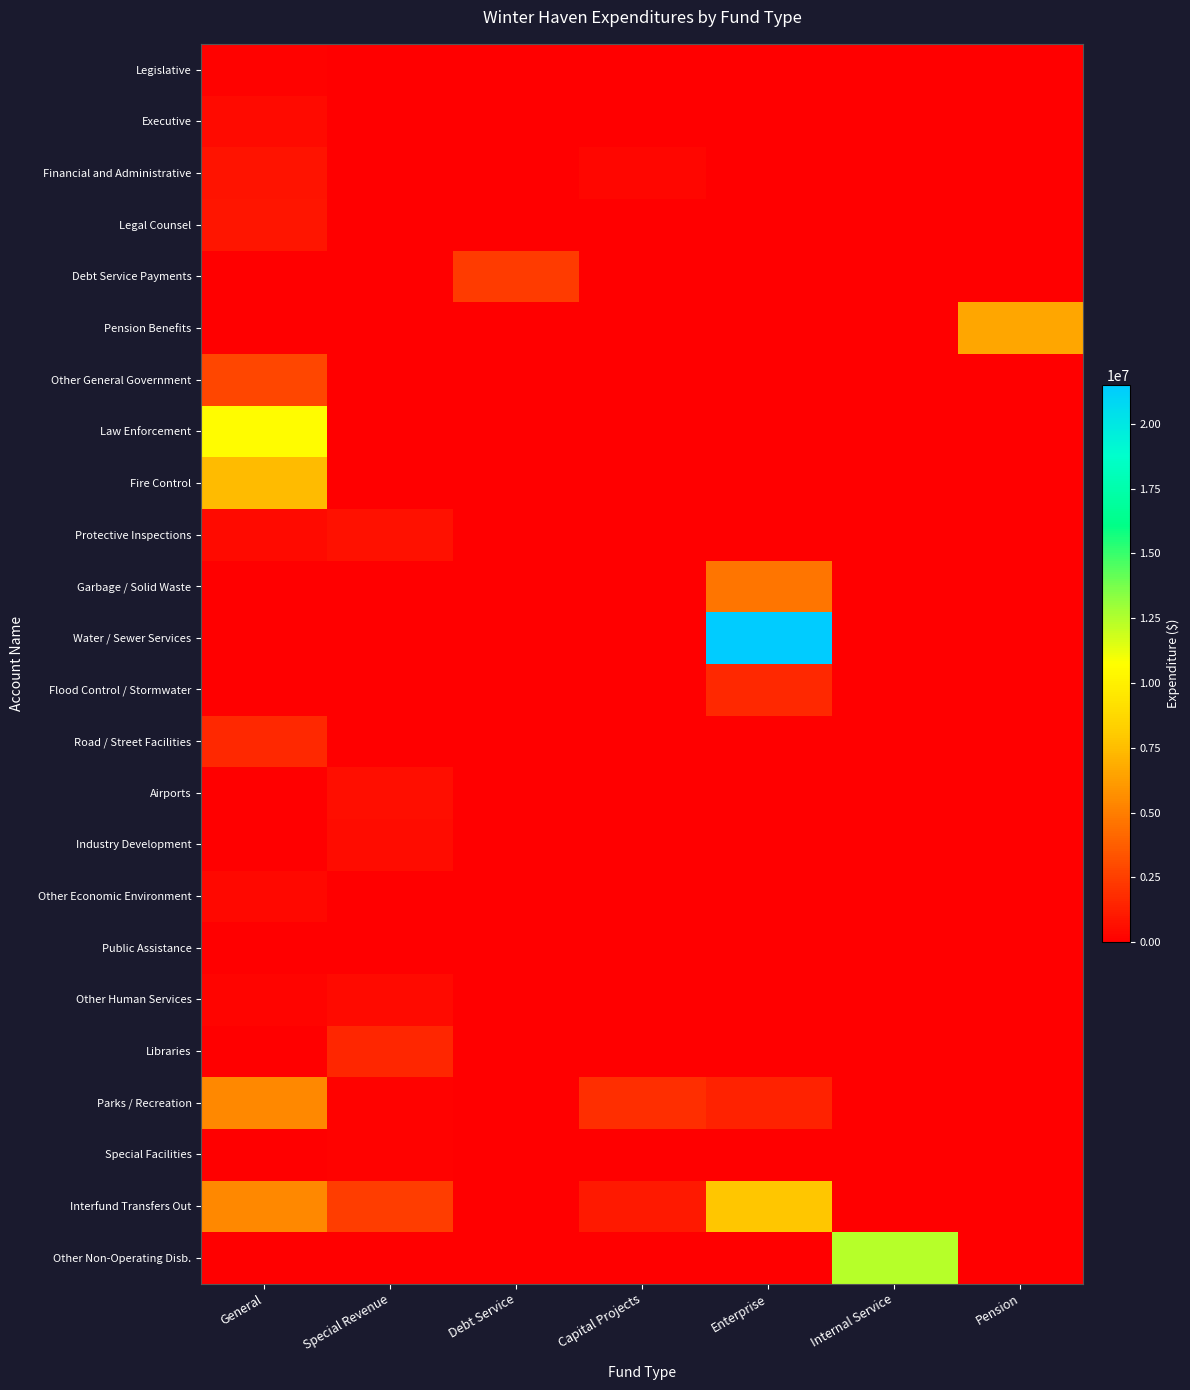

Rank the series by their maximum value, from highest to lowest.

Water / Sewer Services, Other Non-Operating Disb., Law Enforcement, Interfund Transfers Out, Fire Control, Pension Benefits, Parks / Recreation, Garbage / Solid Waste, Other General Government, Debt Service Payments, Road / Street Facilities, Flood Control / Stormwater, Libraries, Legal Counsel, Financial and Administrative, Protective Inspections, Airports, Industry Development, Executive, Other Human Services, Other Economic Environment, Legislative, Special Facilities, Public Assistance